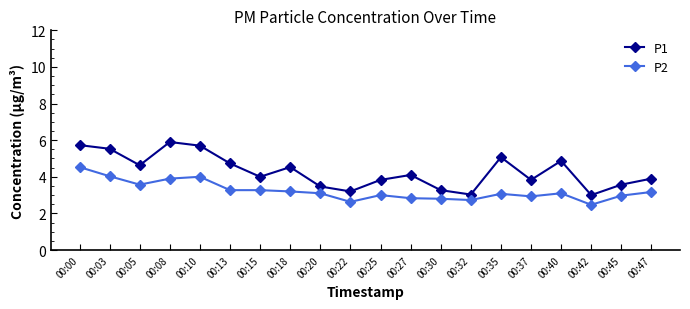

Read the P1 value at 00:27.

4.1